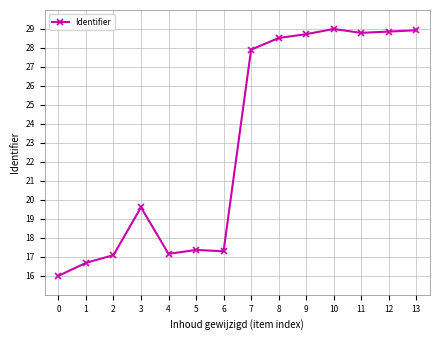

What is the greatest value displayed?

29.0